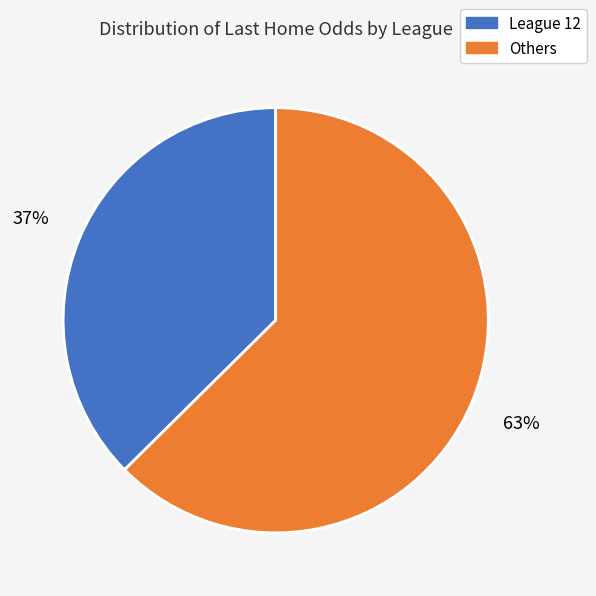

To the nearest percent, what percentage of the pie is League 12?

37%